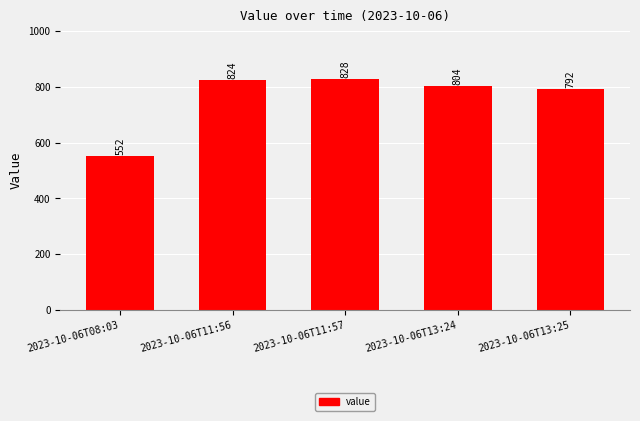

At which category does the chart reach its minimum across all series?

2023-10-06T08:03